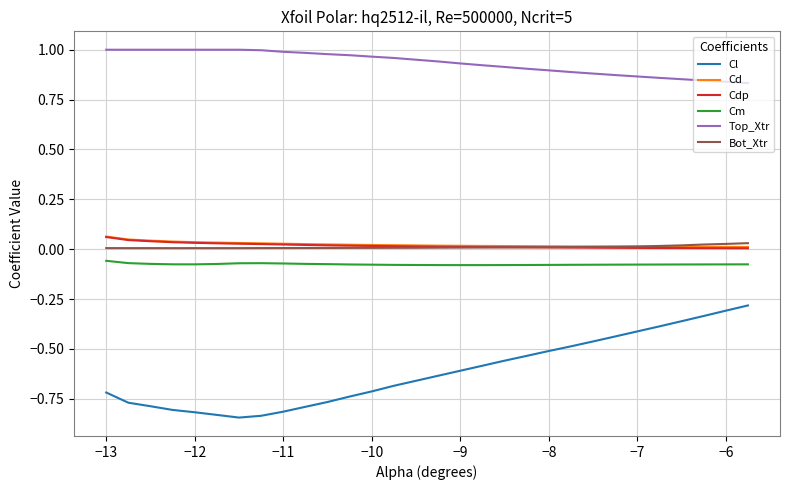

Which series has the largest range (max minus min)?

Cl